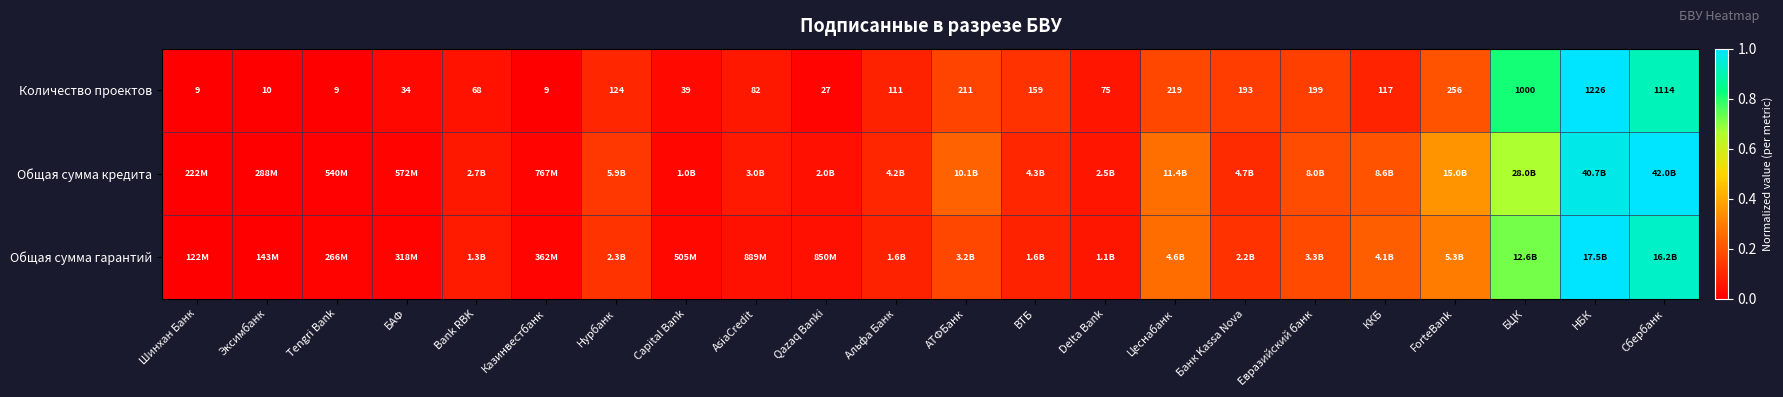

Which series has the largest total across all categories?

Общая сумма кредита